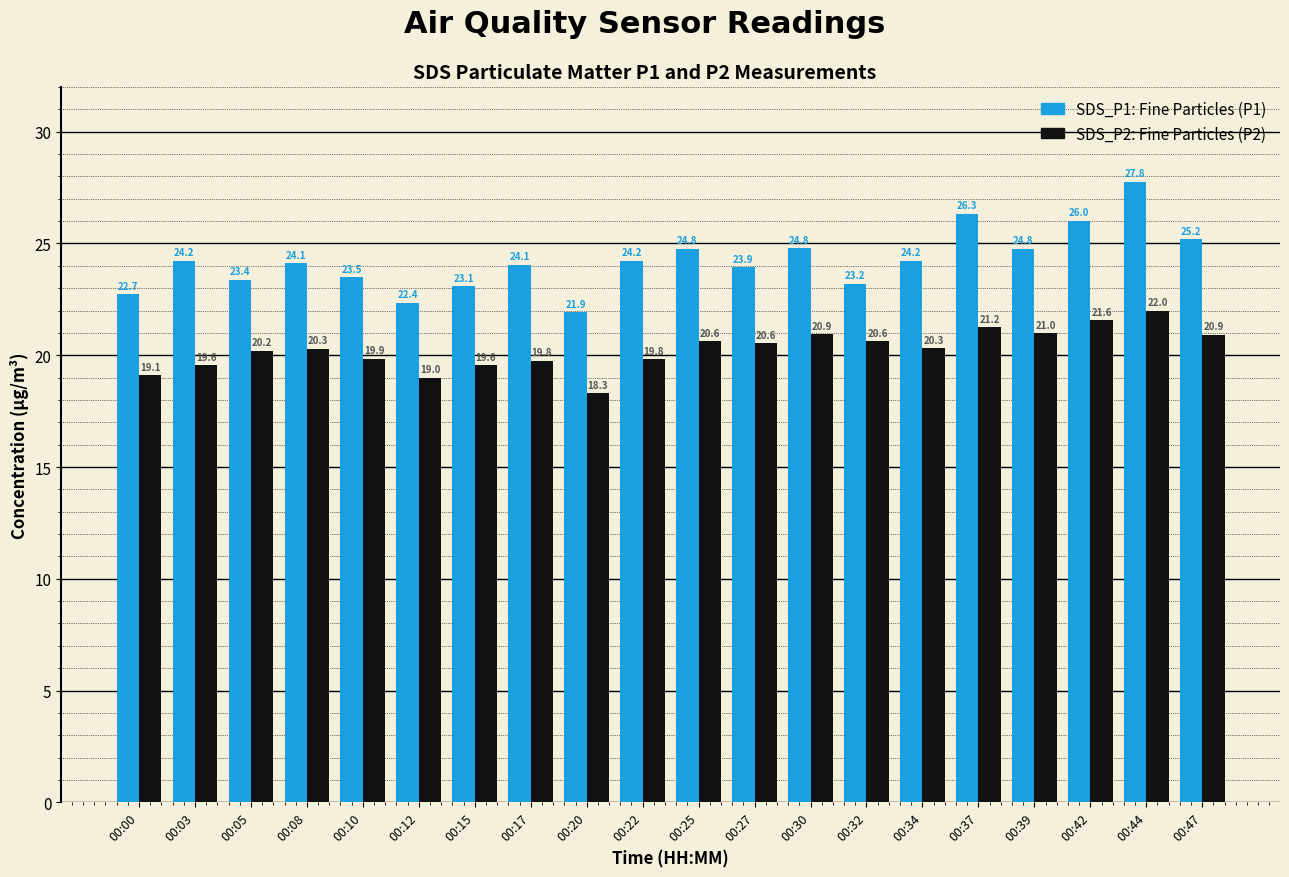

What is the difference between the highest and lowest values at 00:42?

4.4